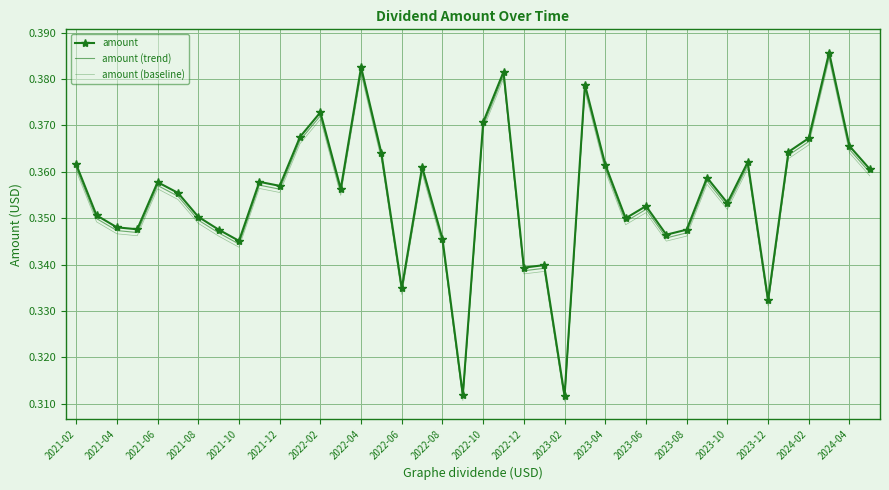

Which series has the largest total across all categories?

amount